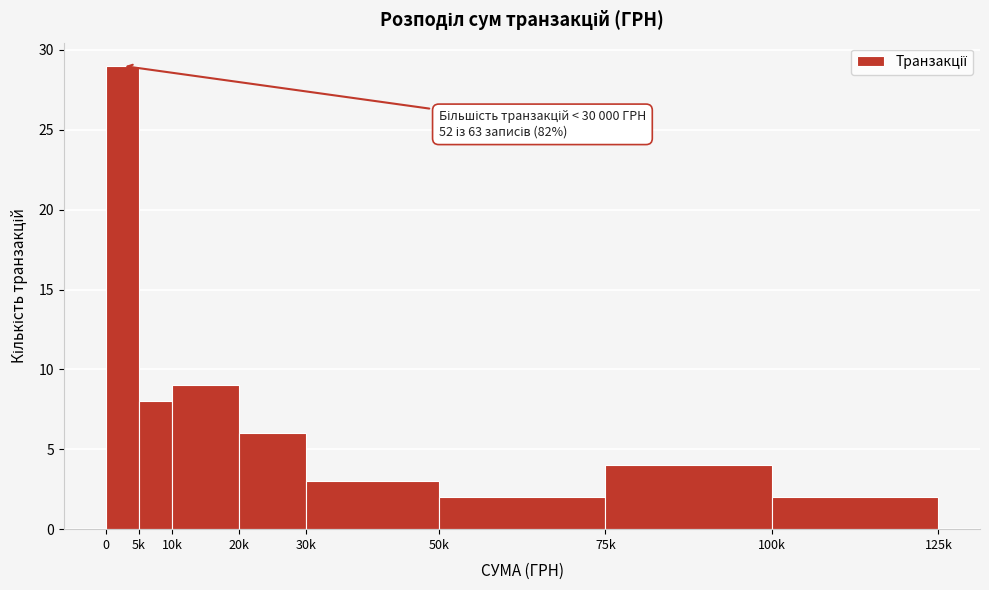

Reading left to right, extract all data points from this chart.

0=29	5k=8	10k=9	20k=6	30k=3	50k=2	75k=4	100k=2